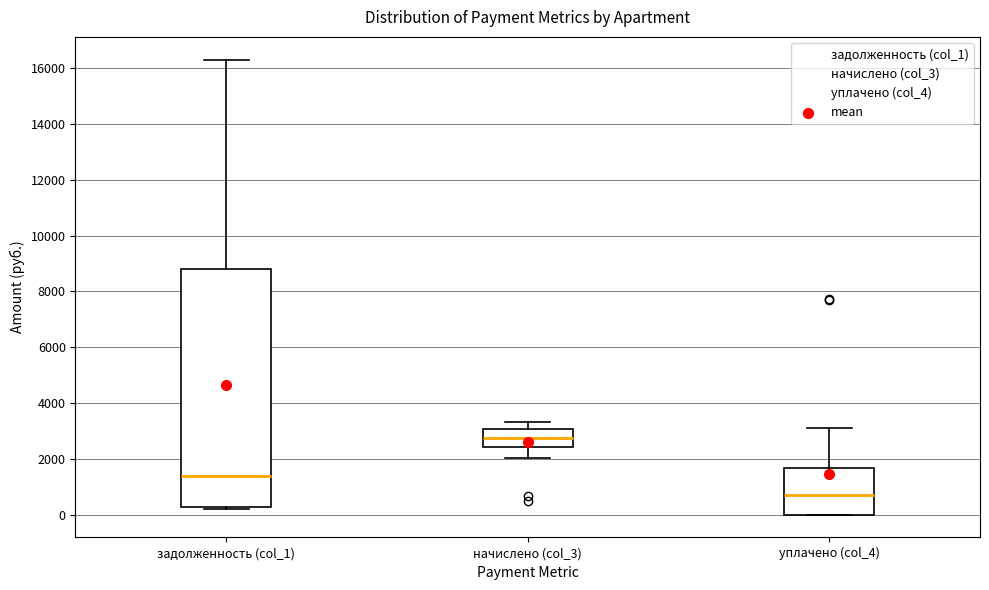

Where does the median line of the box for задолженность (col_1) sit on the y-axis? The values are not printed on the chart, so give them approximately, as read against the axis.

1400